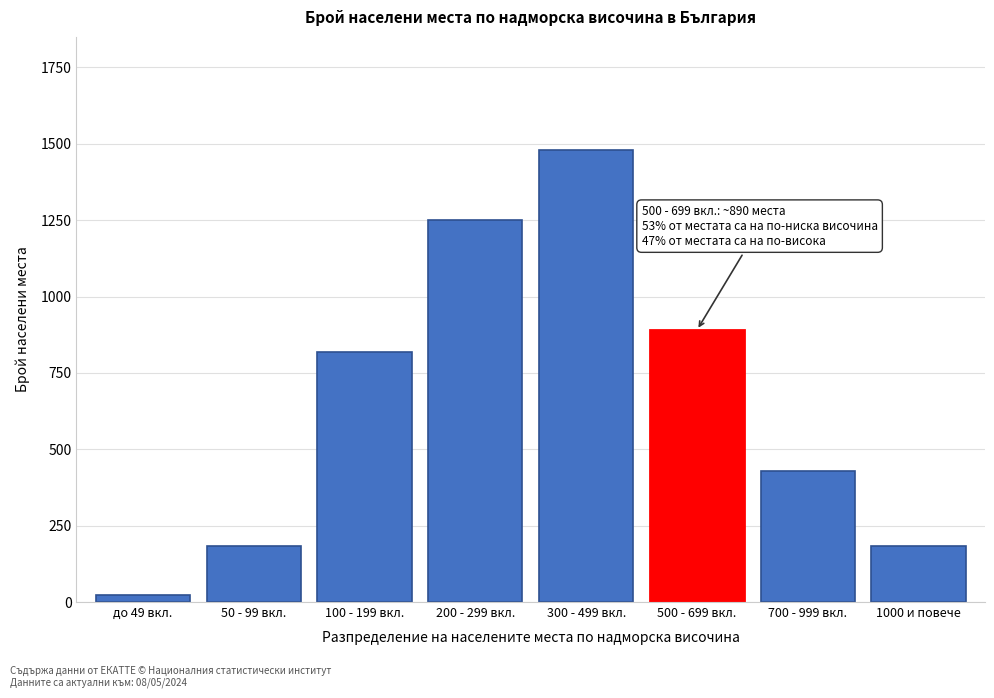

The chart shows a value of 115 at 1000 и повече. True or false?

False